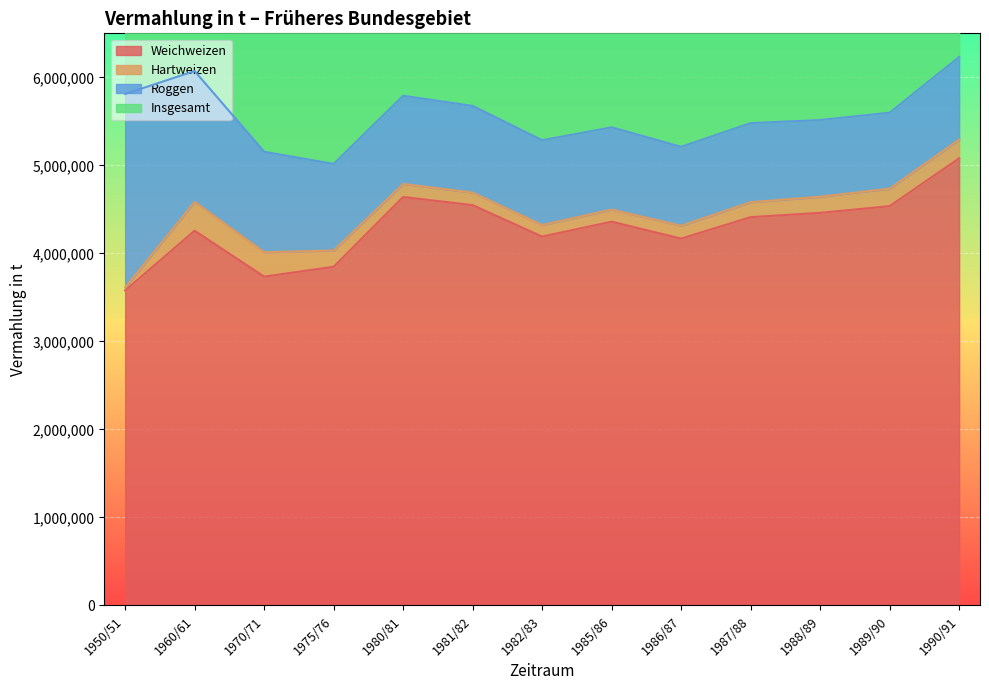

True or false: Weichweizen and Insgesamt intersect in this chart.

False